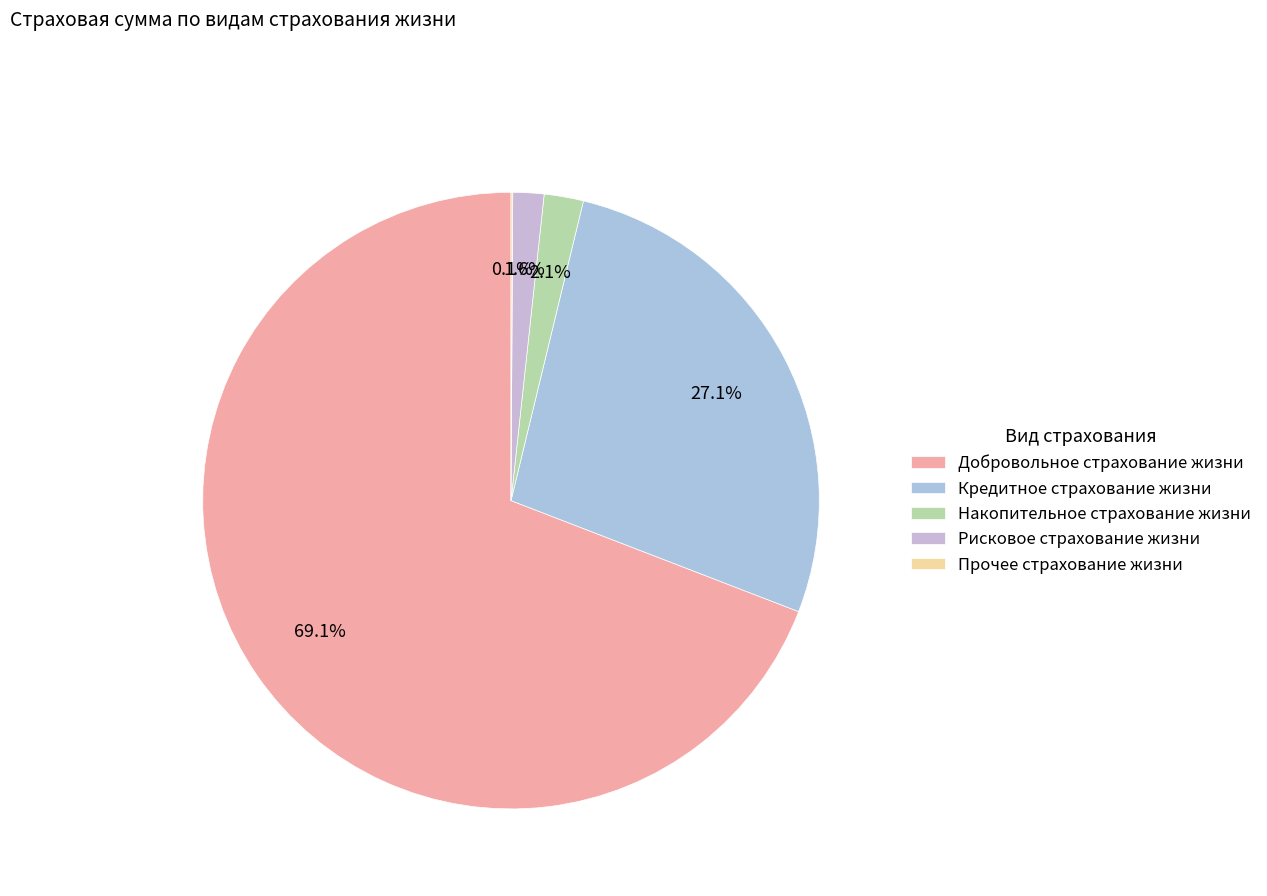

Is Добровольное страхование жизни the majority of the pie?

Yes